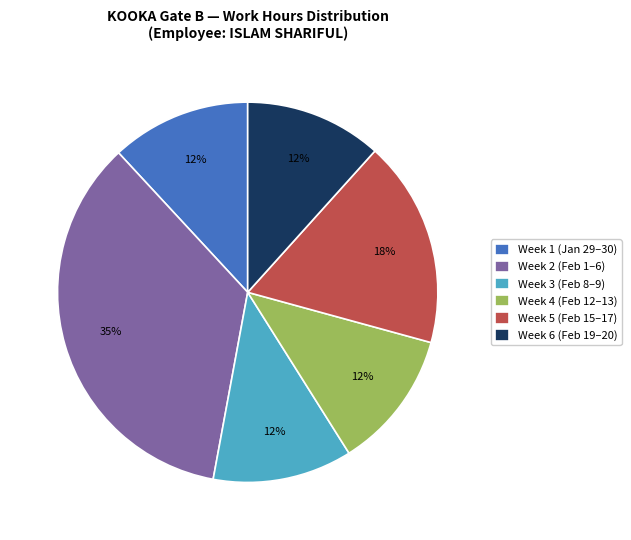

The Week 5 (Feb 15–17) slice represents 4% of the pie. True or false?

False